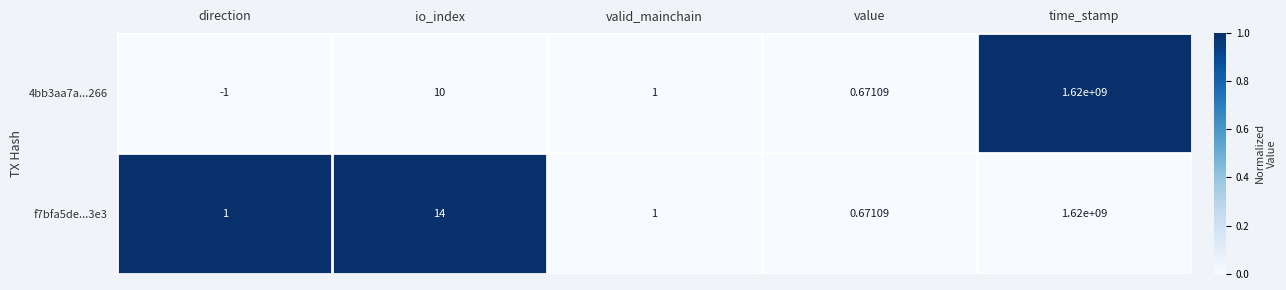

At which label does 4bb3aa7a...266 reach its minimum?

direction